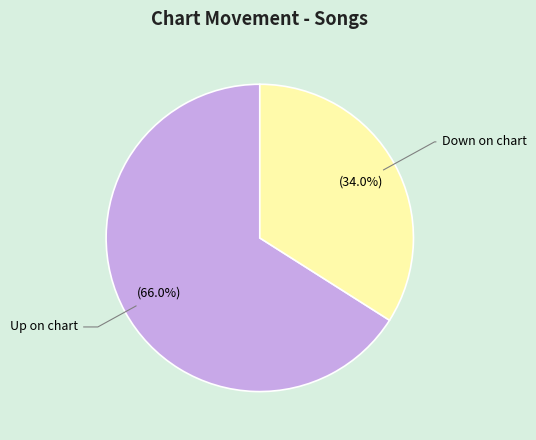

Is there any slice that represents more than half of the pie?

Yes